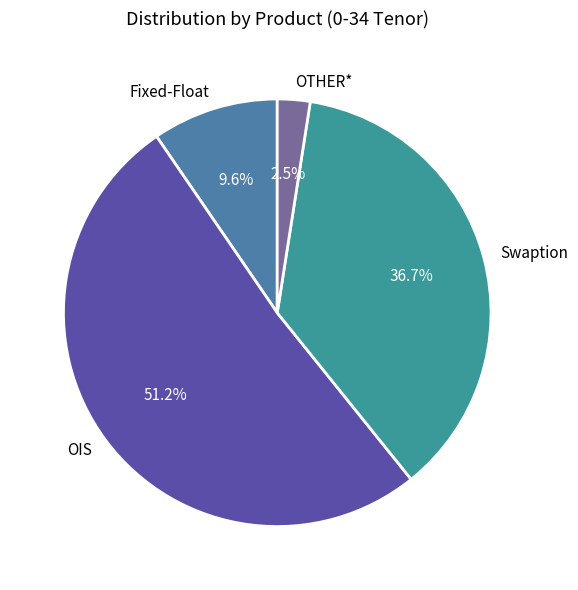

Does OIS represent more than half of the total?

Yes